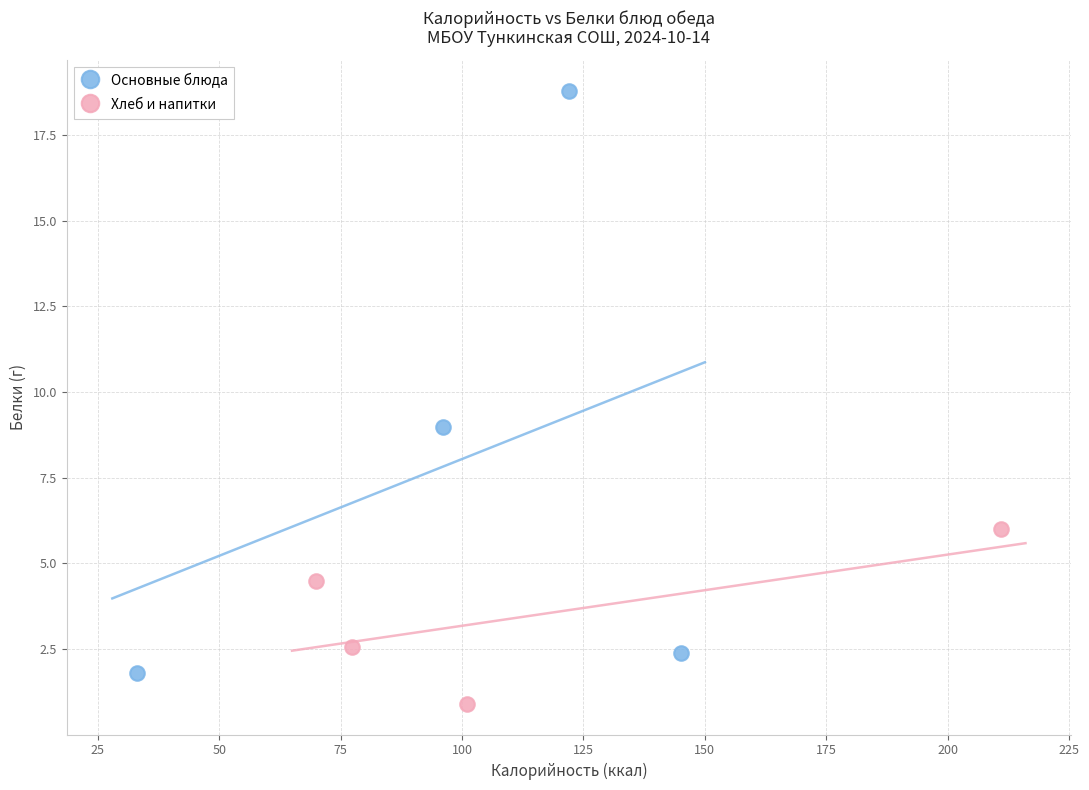

Which series contains the lowest Y value?

Хлеб и напитки